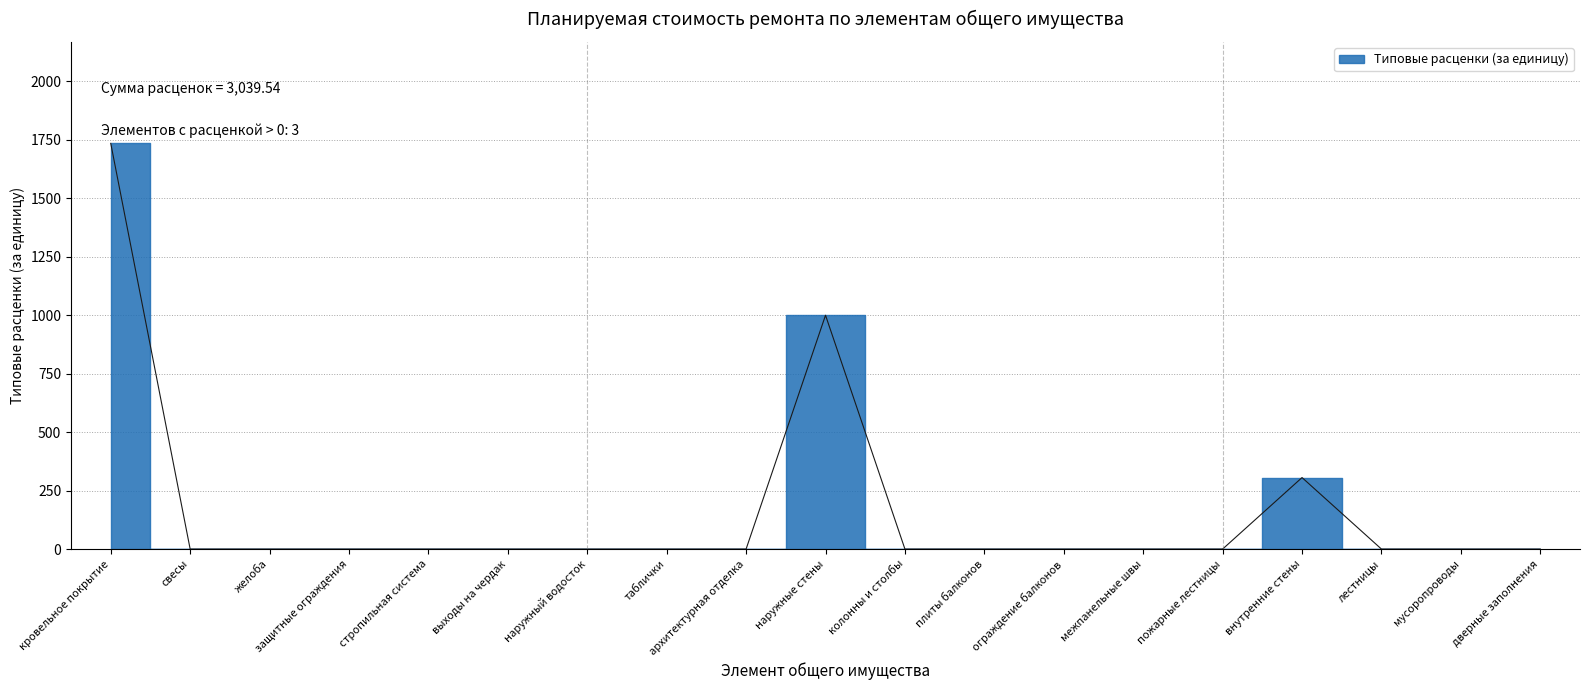

At which label is the value closest to 867?

наружные стены